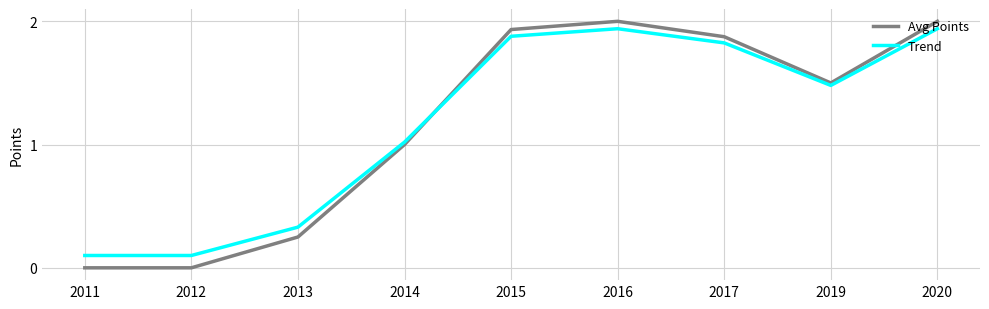

At 2011, list the series in order from smallest to largest.

Avg Points, Trend